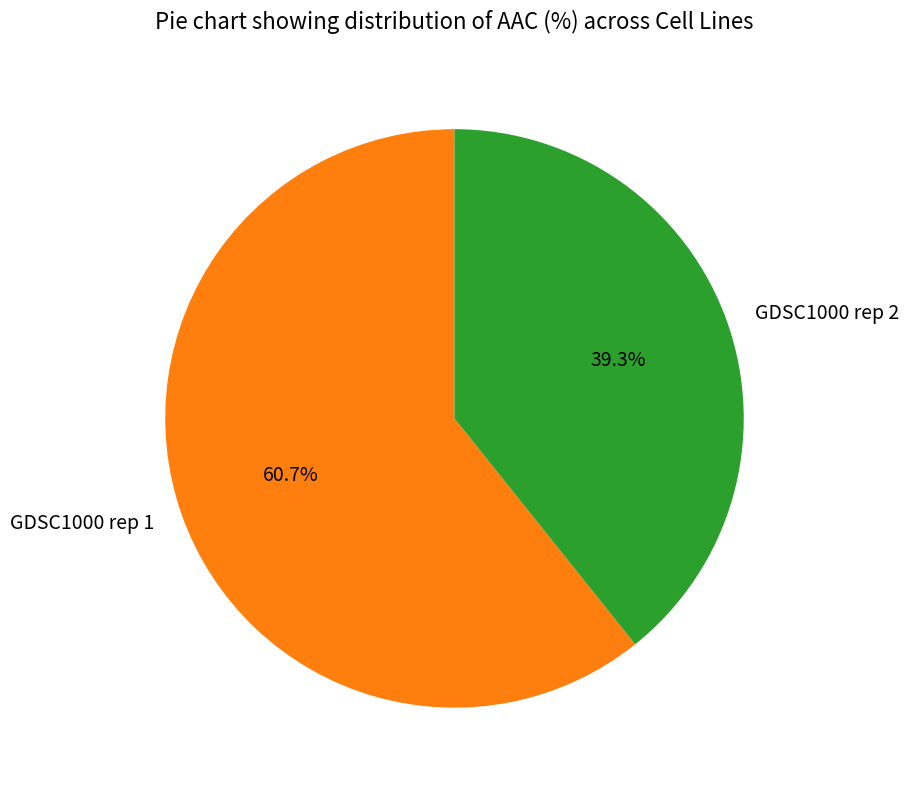

Rank the categories by value from highest to lowest.

GDSC1000 rep 1, GDSC1000 rep 2